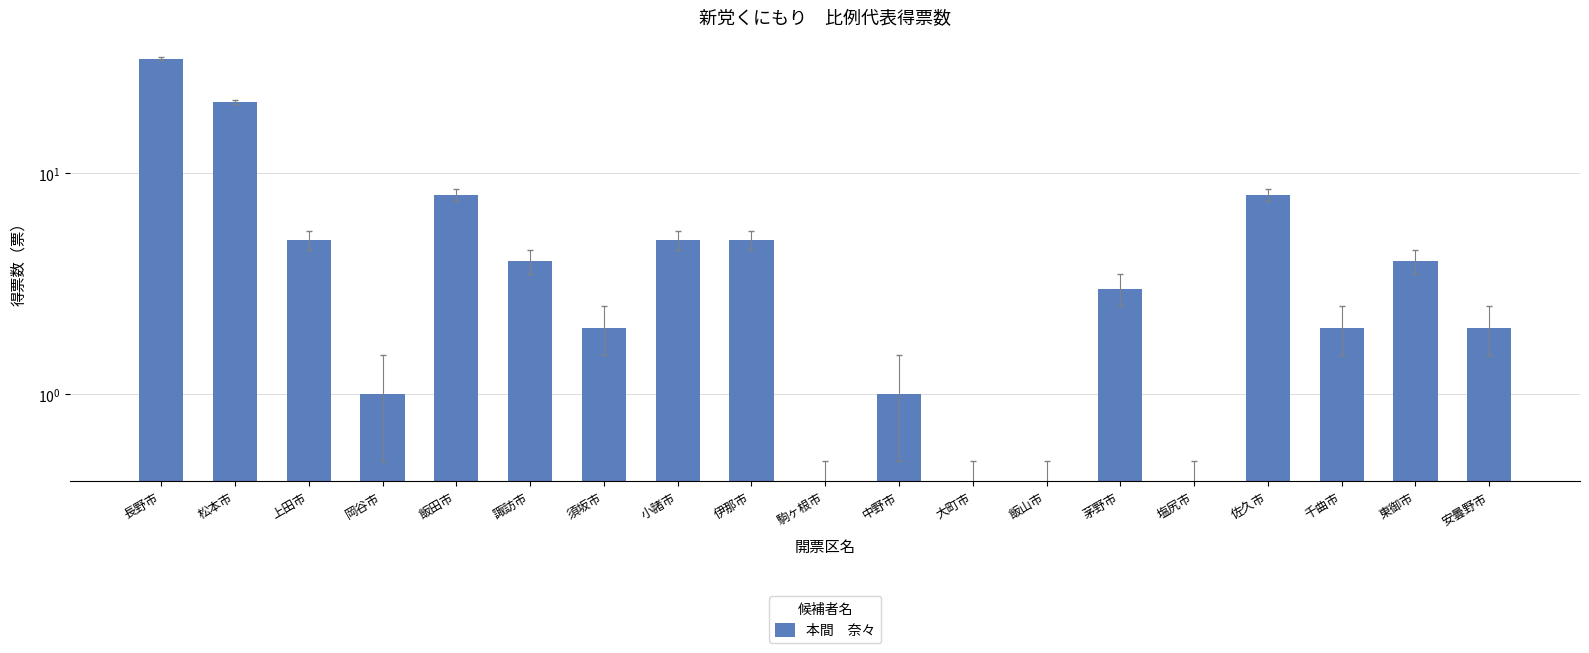

Does the chart contain stacked bars?

No